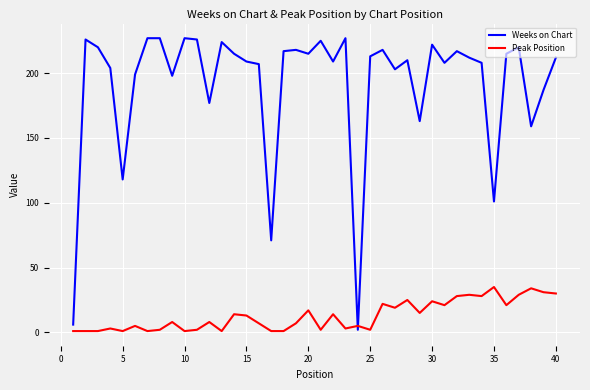

What is the greatest value displayed?

227